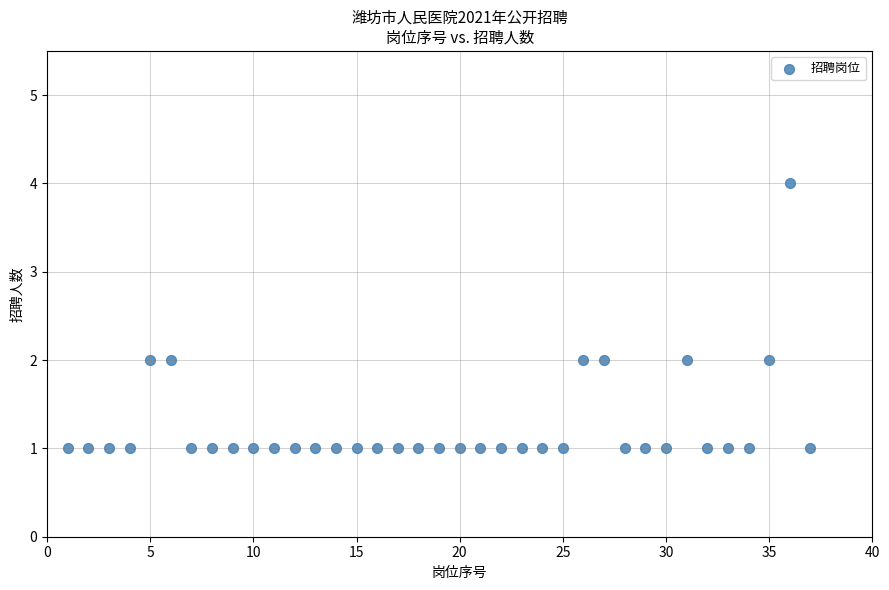

What is the range of Y values (max minus min)?

3